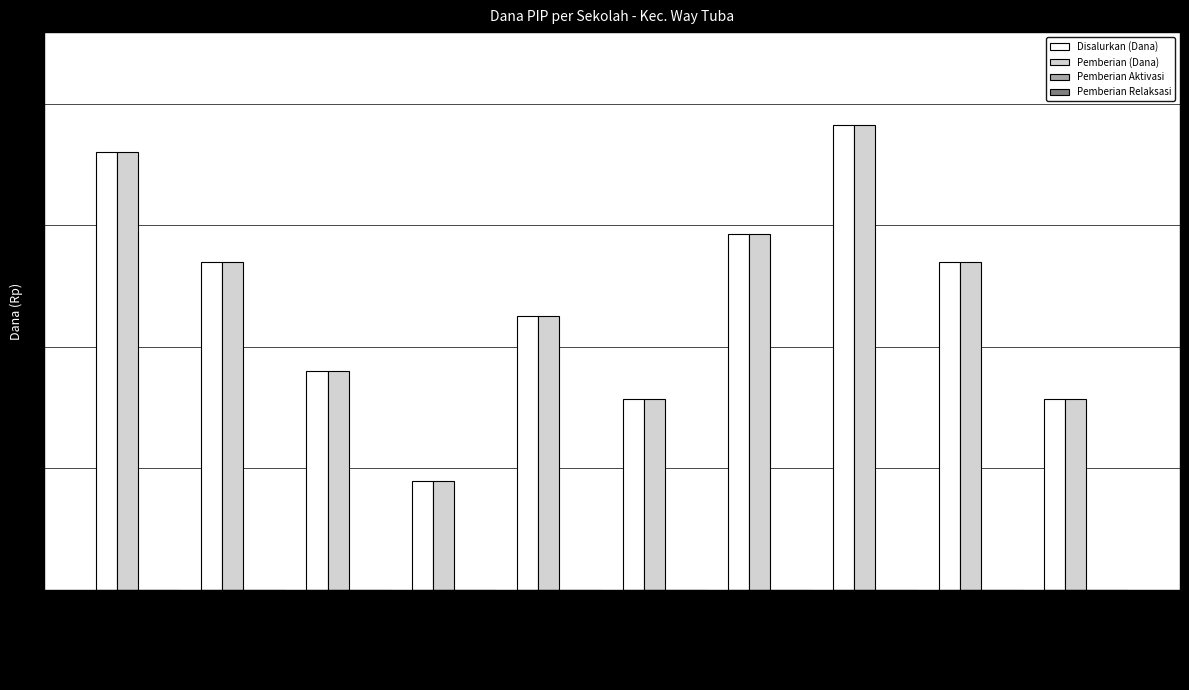

What is the label of the 10th bar from the left?

SD
02 WAY TUBA